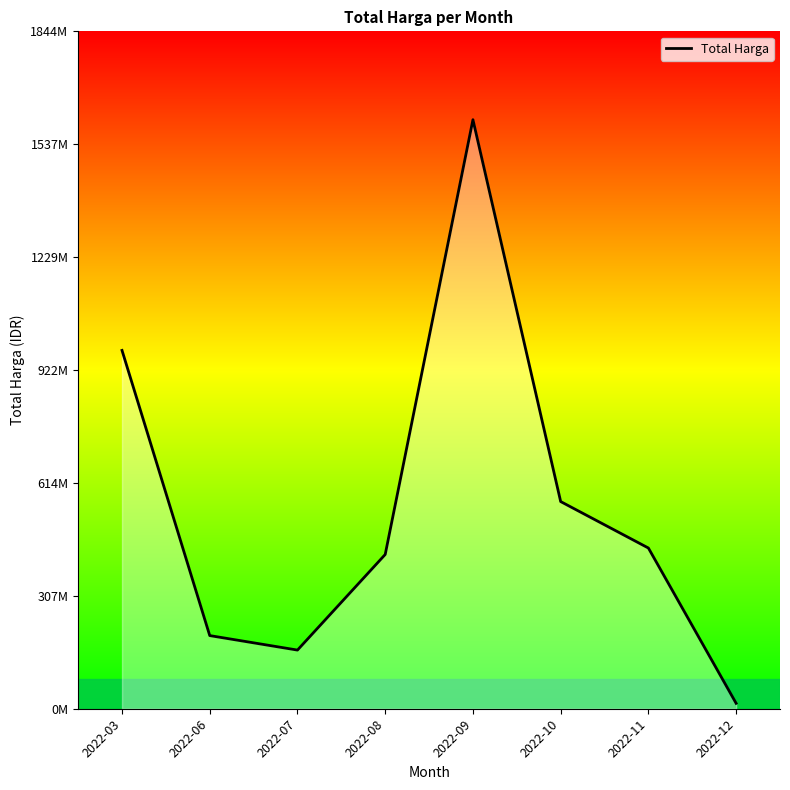

At which label is the value closest to 809454500?

2022-03